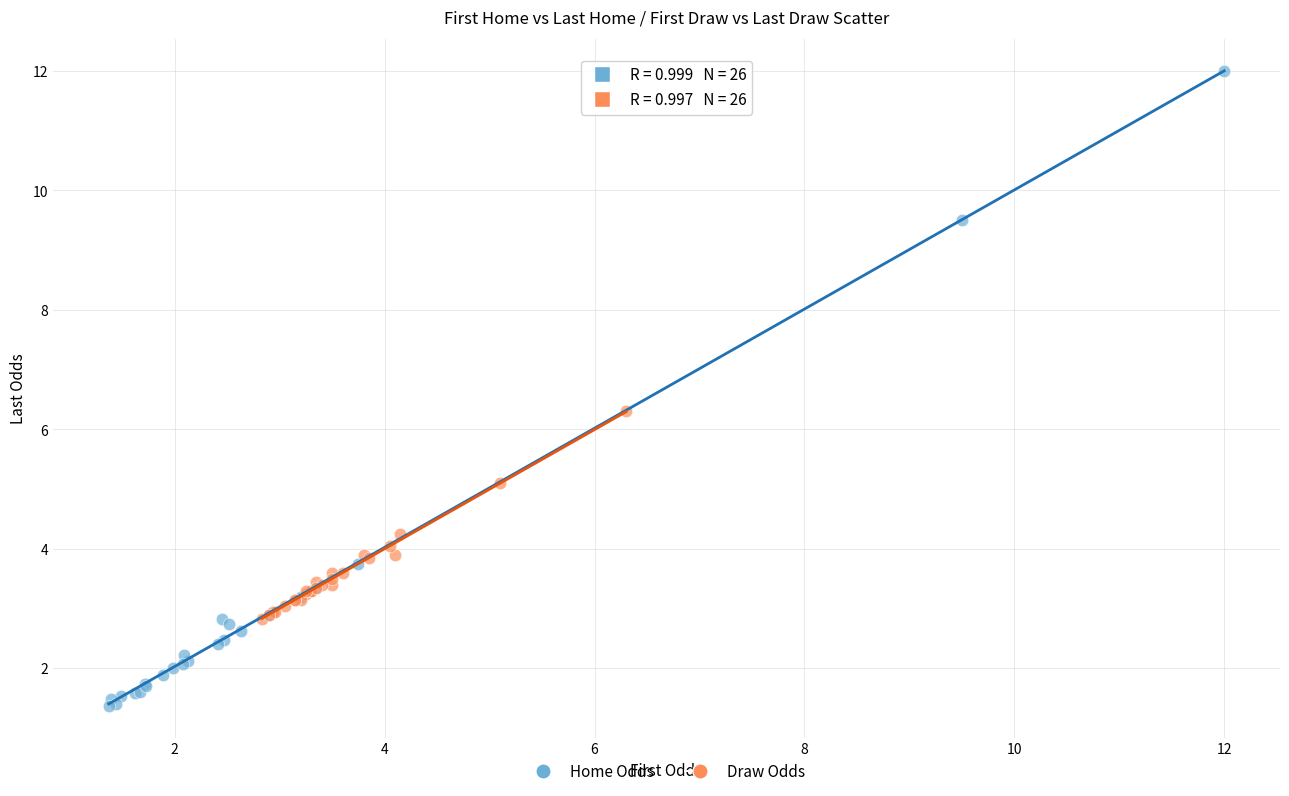

Which series reaches the maximum Y coordinate?

Home Odds